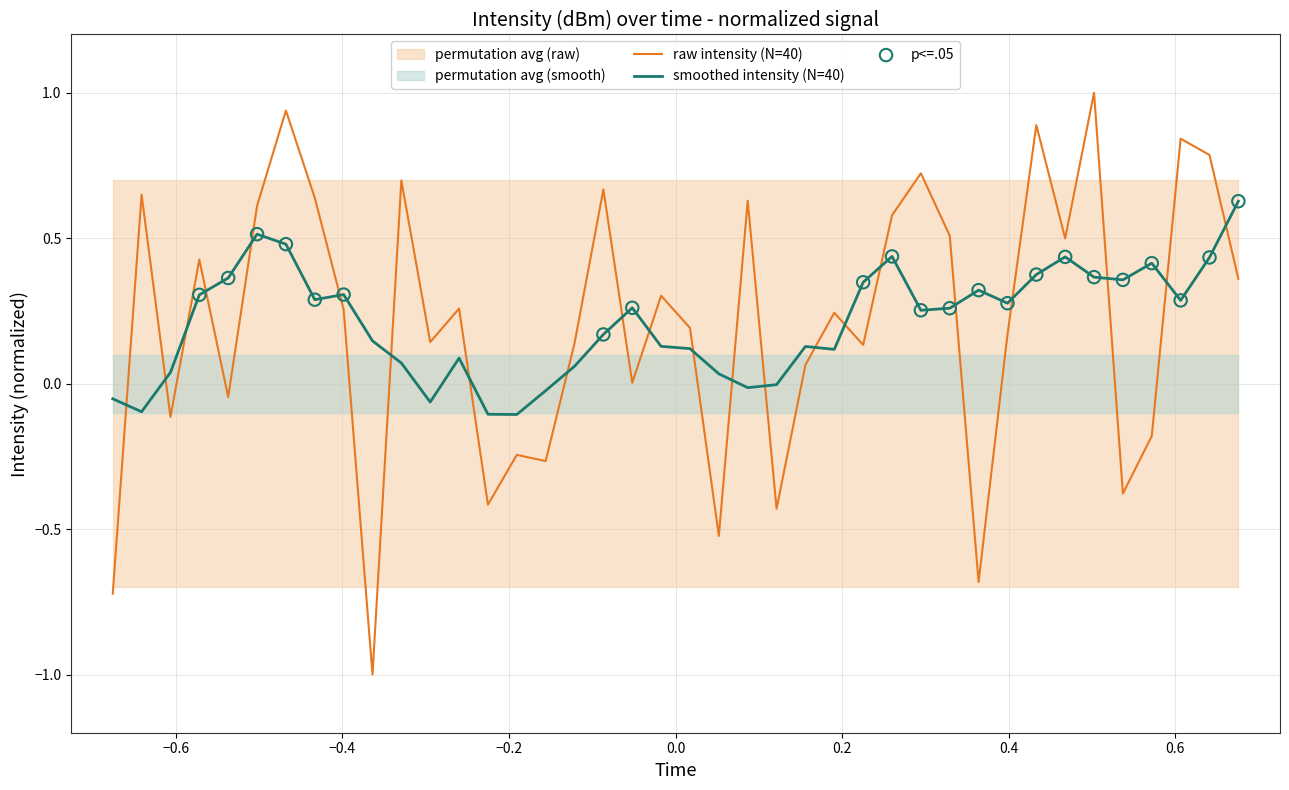

What is the highest value of the raw intensity (N=40) series?

1.0